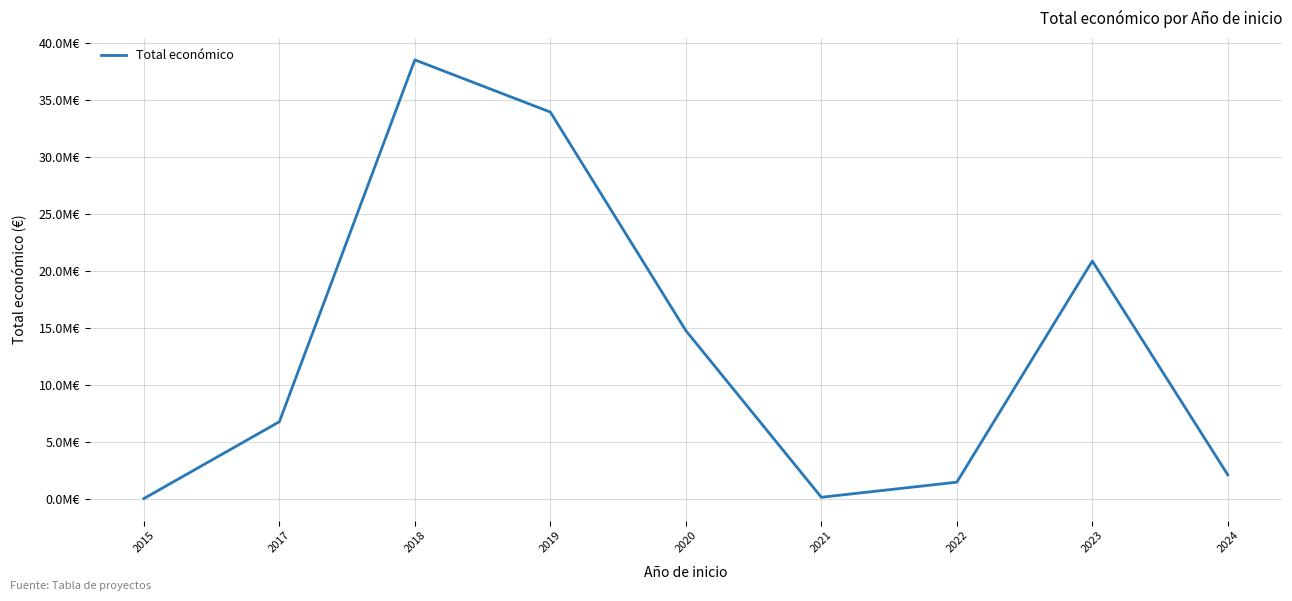

The chart shows a value of 10929662 at 2017. True or false?

False